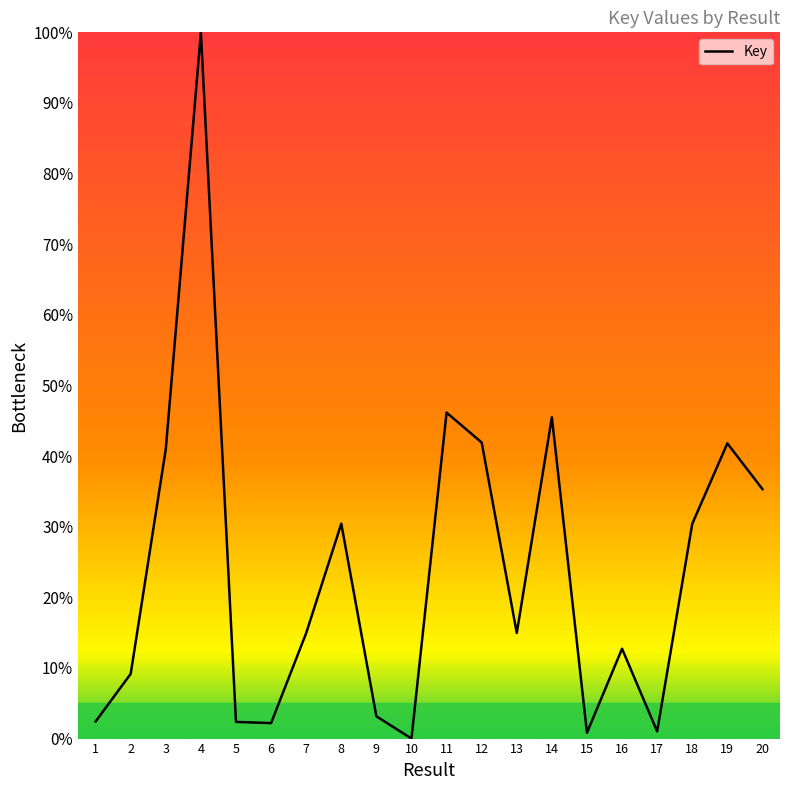

What is the difference between the values at 20 and 18?

4.9